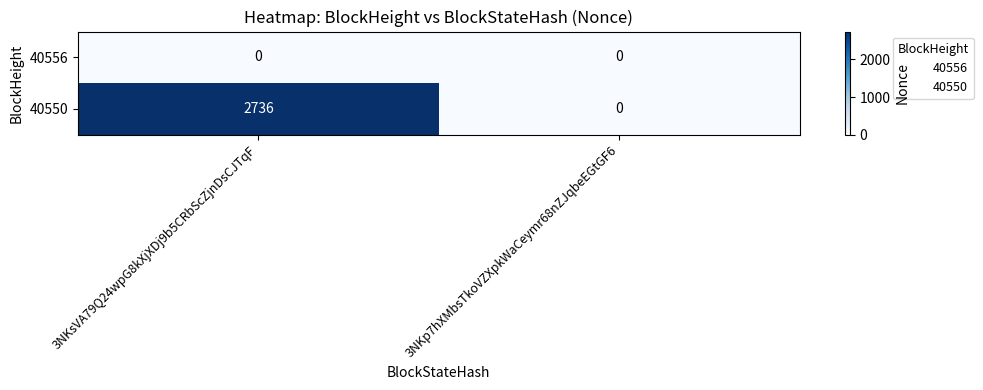

Which category has the highest value across all series?

3NKsVA79Q24wpG8kXjXDj9b5CRbScZjnDsCJTqF